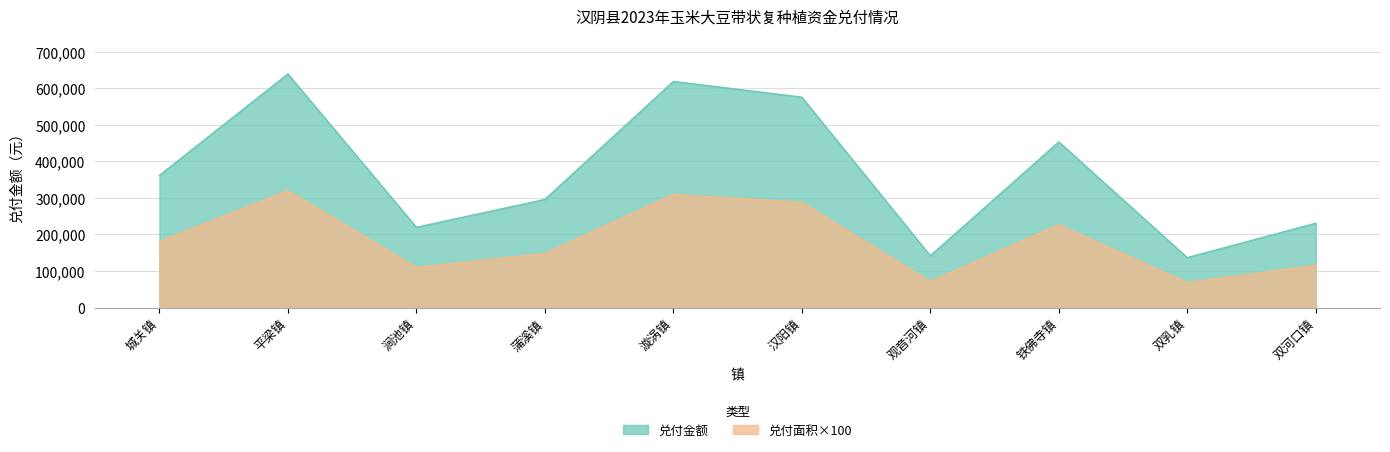

What is the difference between the second highest and second lowest values in the 兑付金额 series?

477084.0